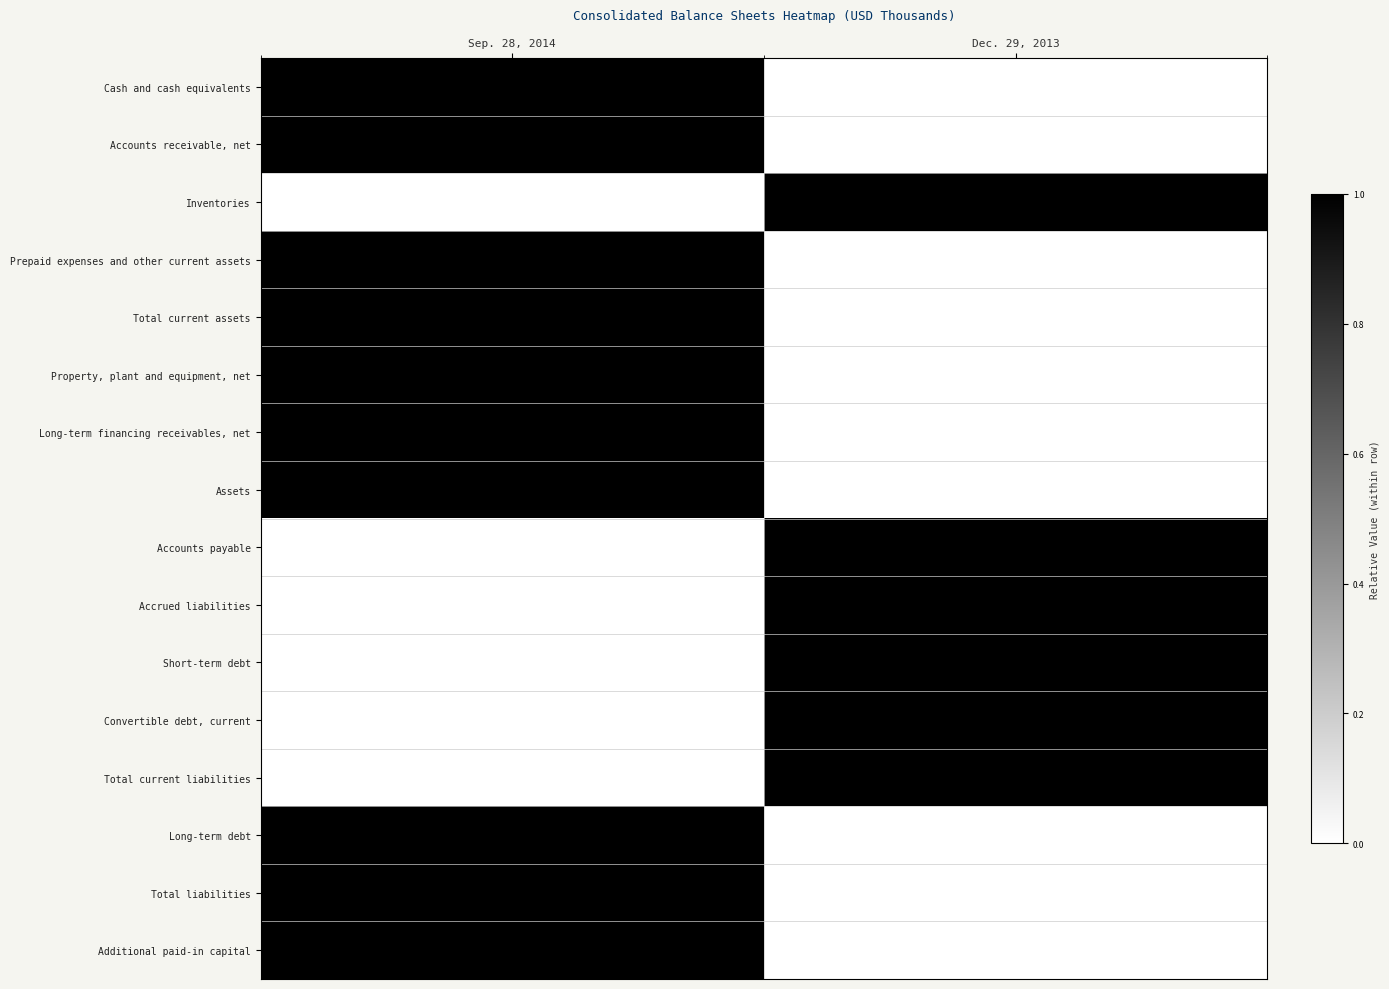

Which series changed the most between Sep. 28, 2014 and Dec. 29, 2013?

Assets